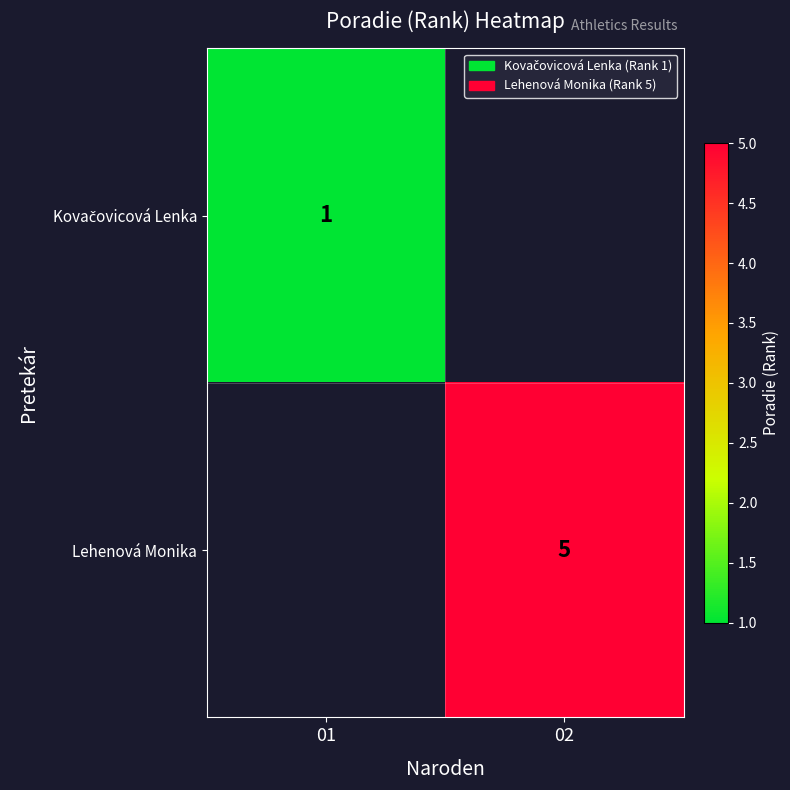

The value of Lehenová Monika at 02 is 8. True or false?

False